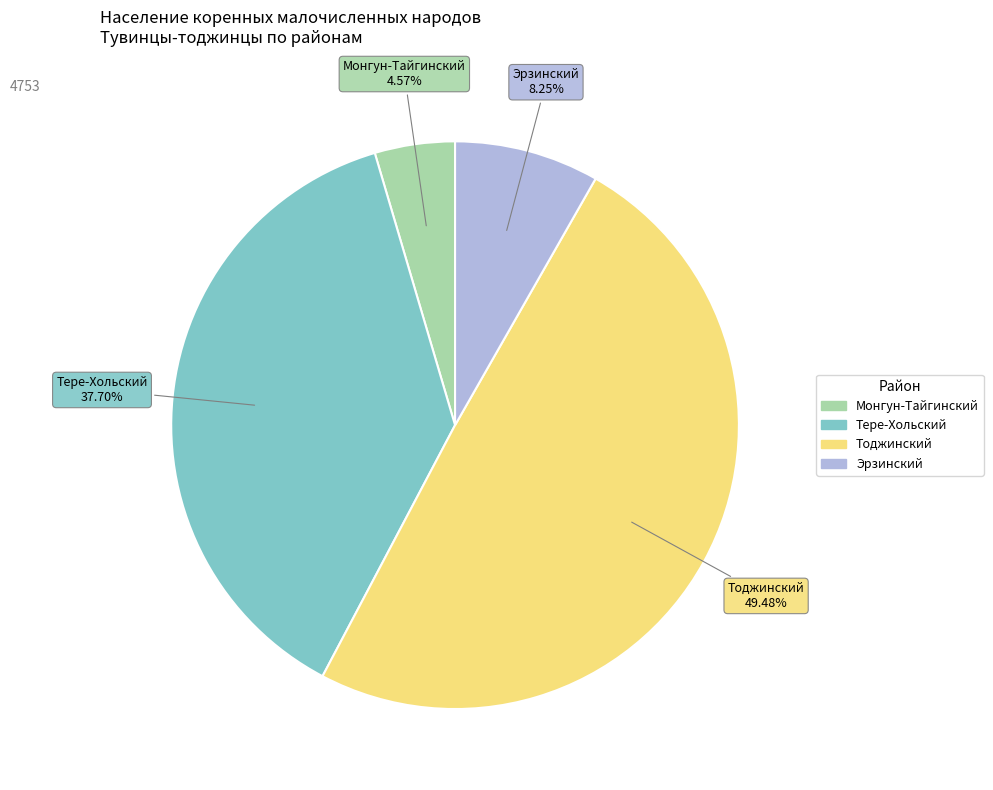

Is there a majority slice in this chart?

No